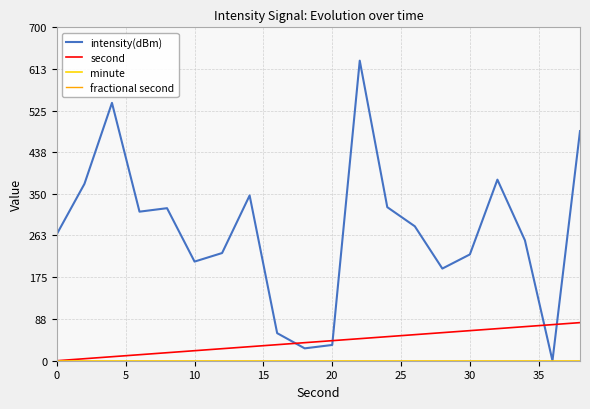

Does the chart have visible grid lines?

Yes